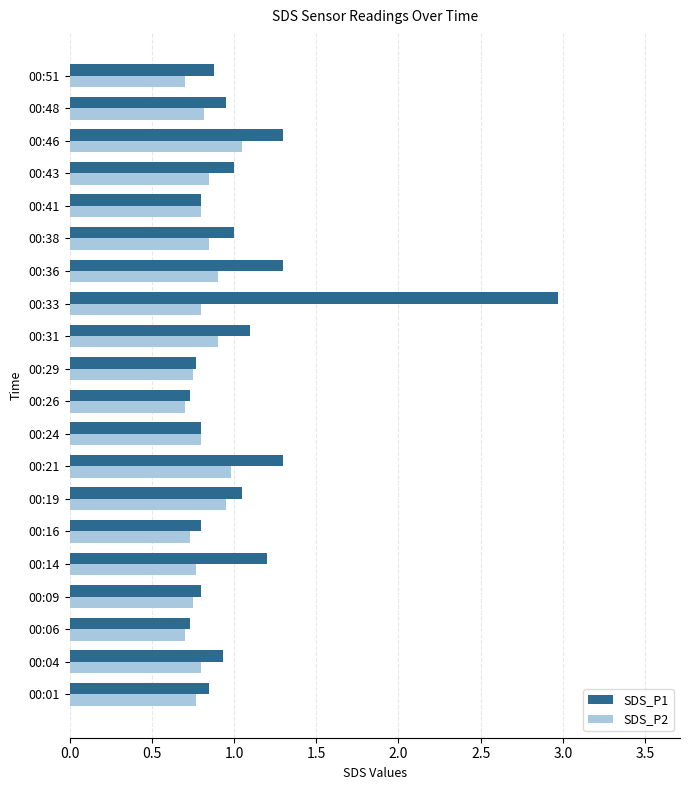

True or false: SDS_P1 has a value of 1.1 at 00:31.

True